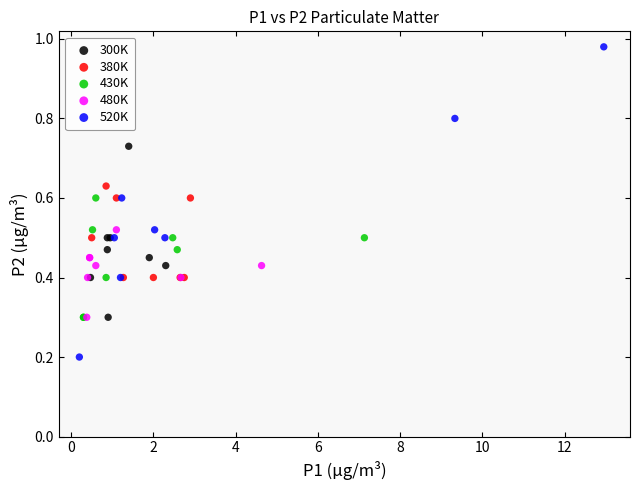

Which series has the widest spread of Y values?

520K